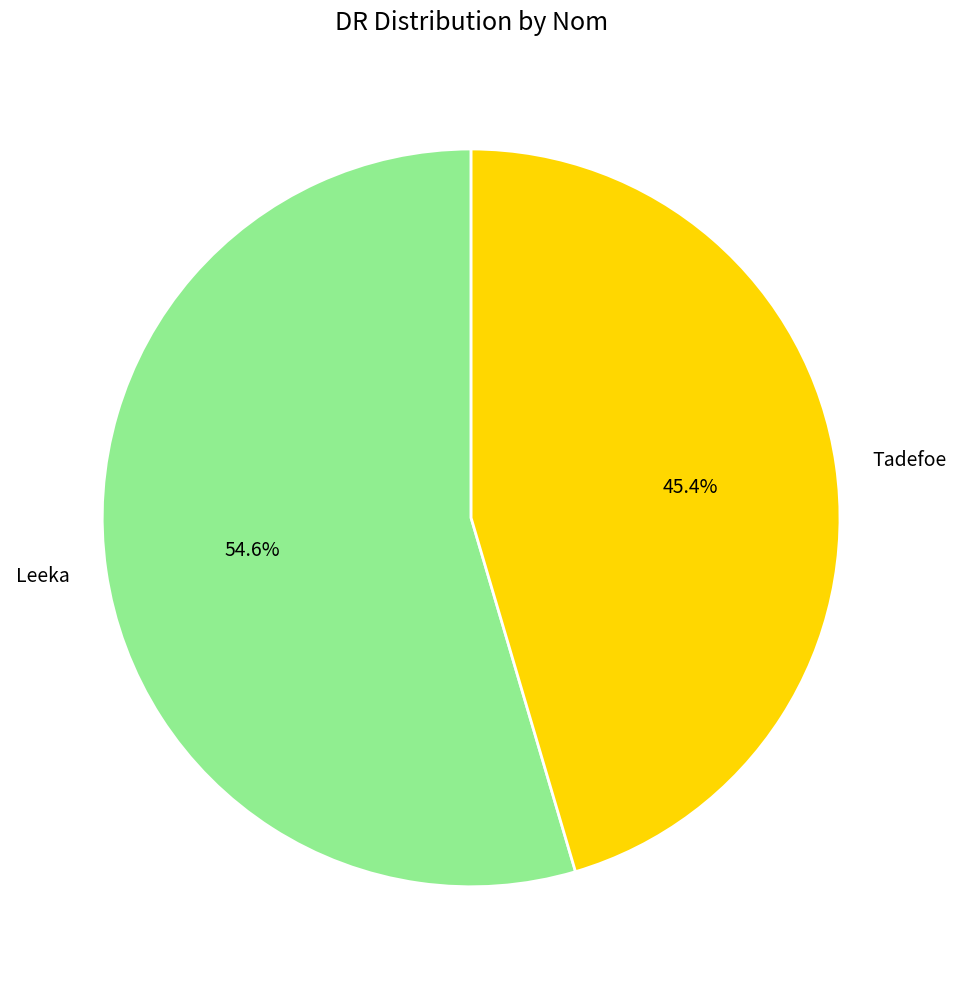

True or false: Tadefoe accounts for 45% of the total.

True